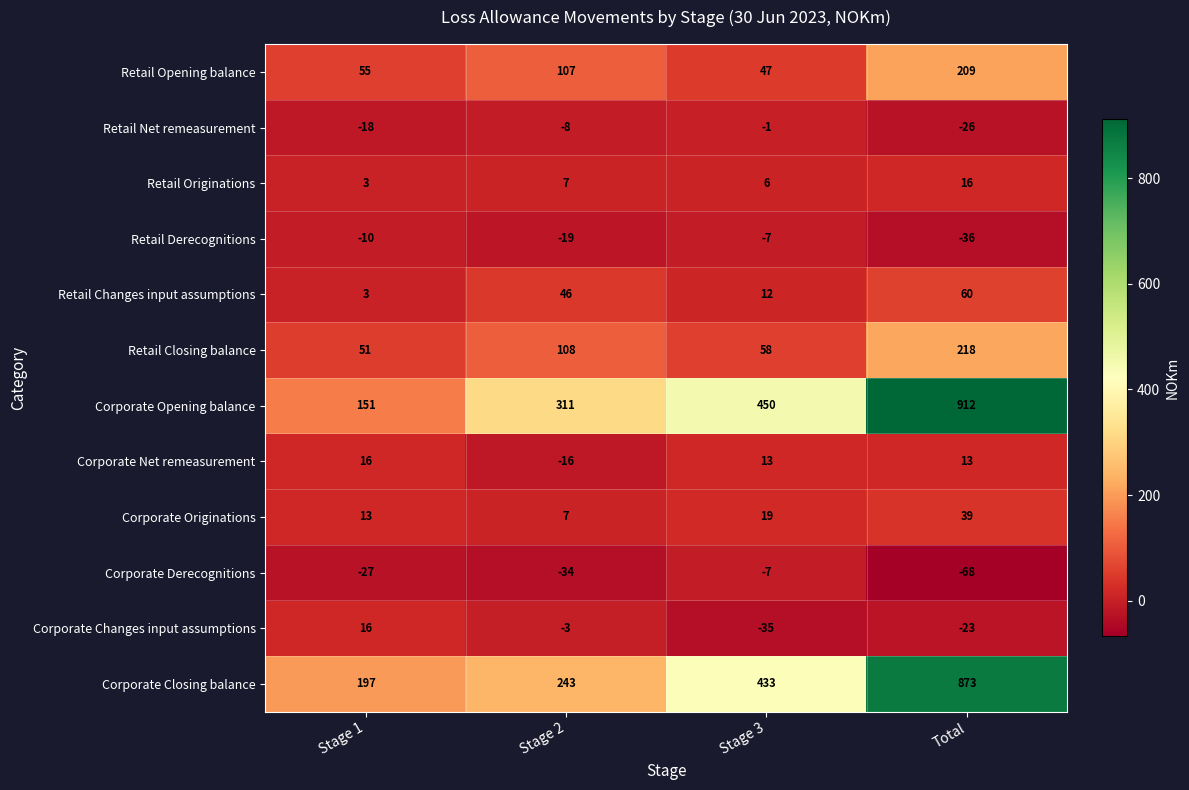

What value does the Retail Changes input assumptions series have at Stage 2?

46